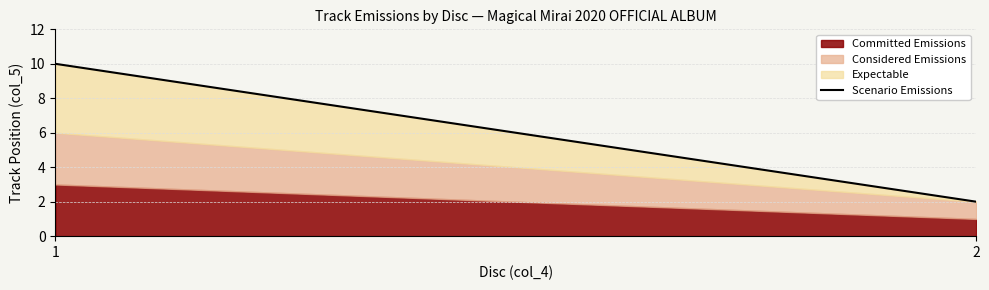

What is the value of the 1st point from the left?

10